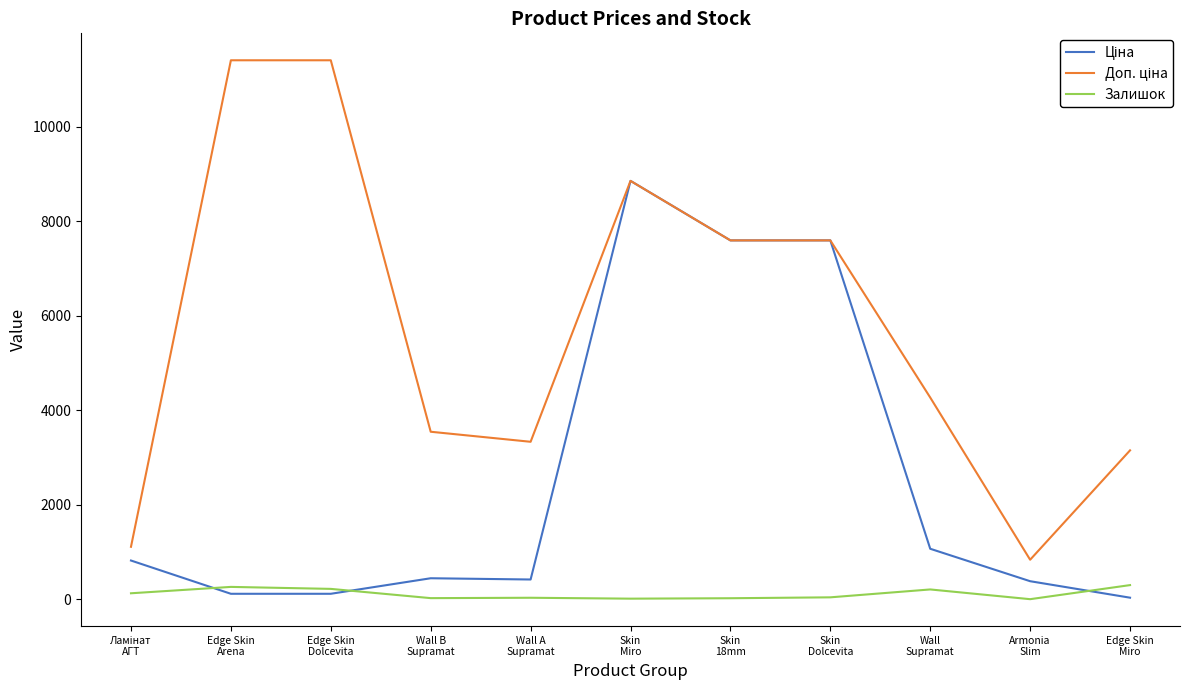

What is the maximum value shown in the chart?

11410.0